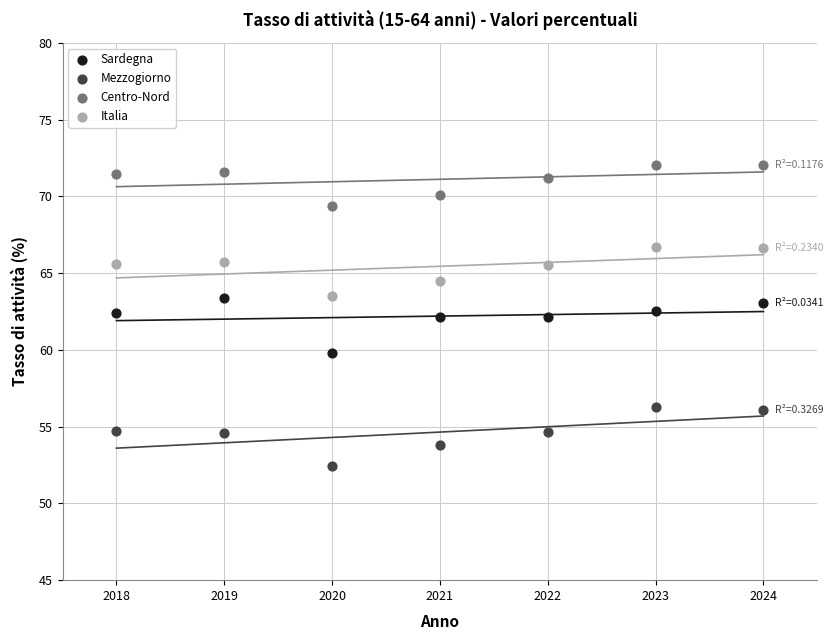

Which series contains the lowest Y value?

Mezzogiorno